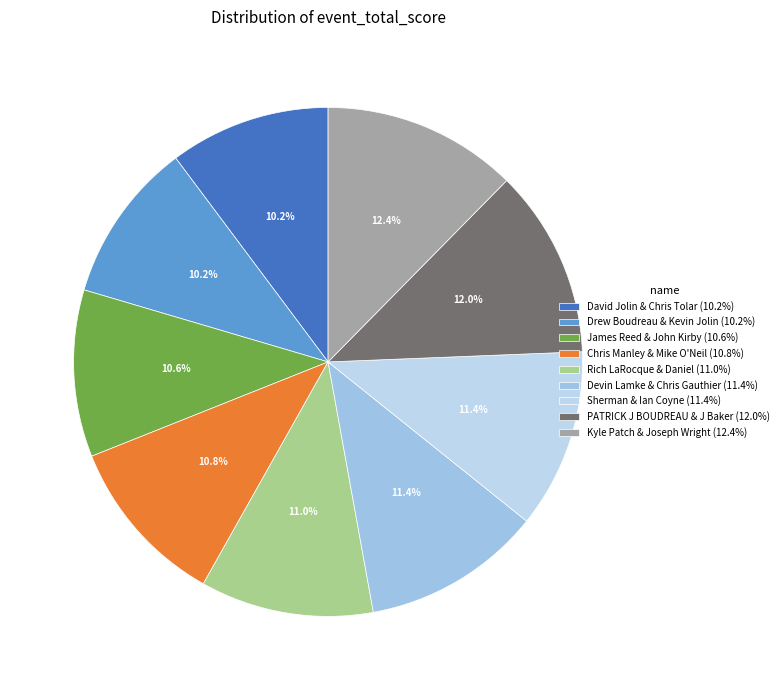

To the nearest percent, what is the average slice percentage?

11%